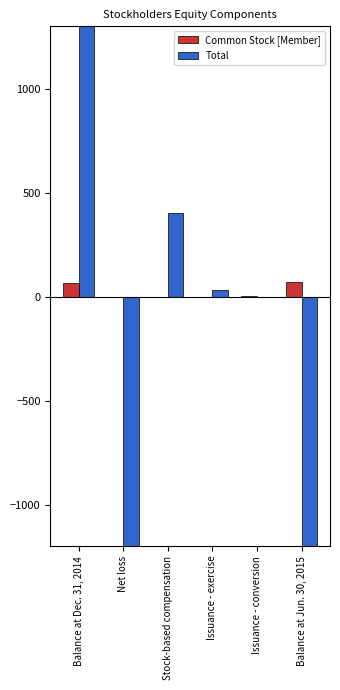

What is the difference between the maximum and minimum values in the Total series?

10957